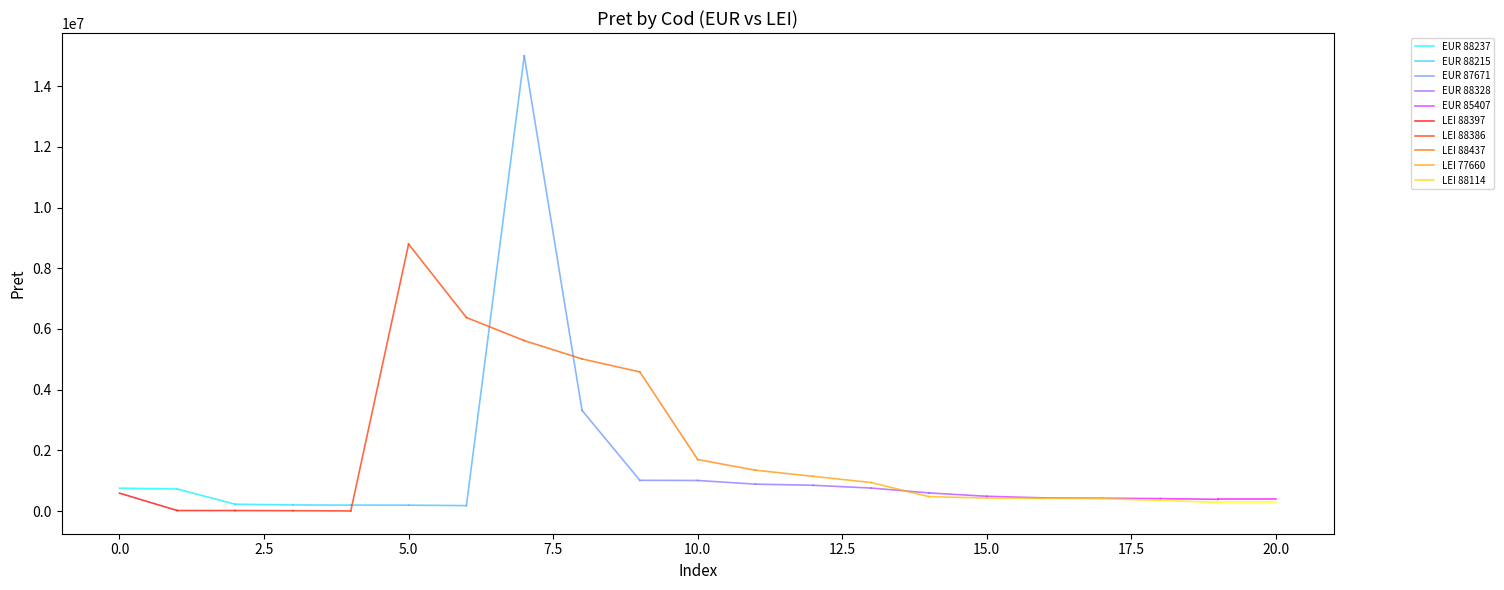

What is the difference between the second highest and second lowest values in the LEI series?

6364320.5